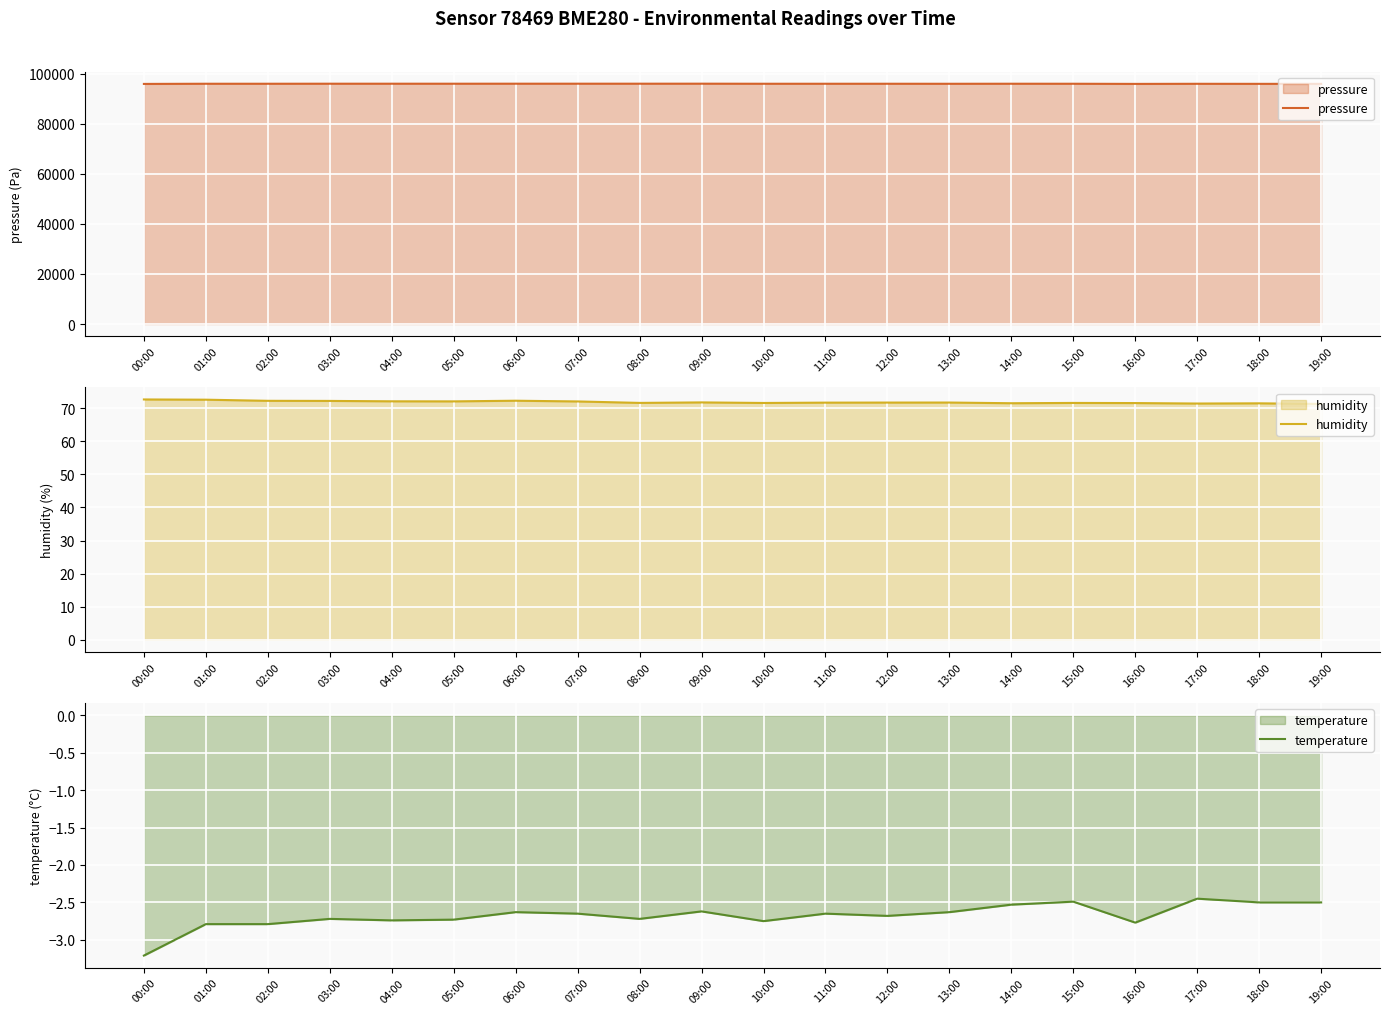

At which category does the chart reach its peak across all series?

09:00